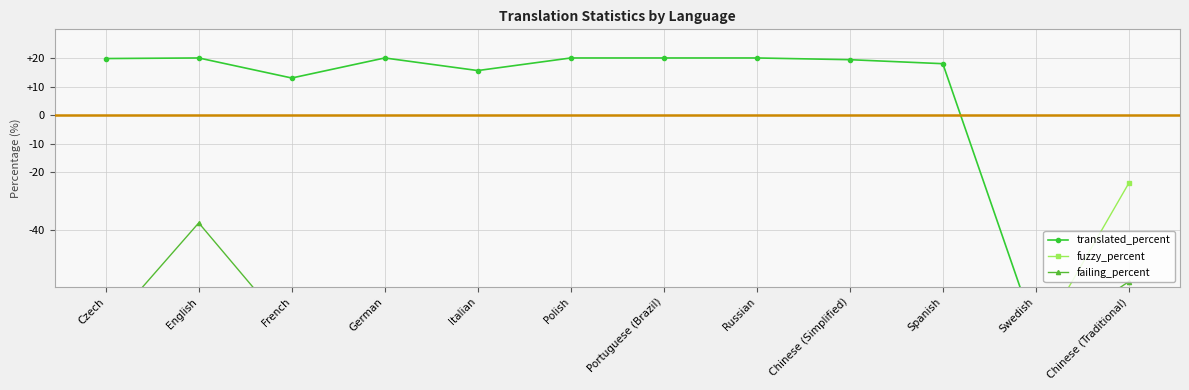

What is the difference between the highest and lowest values at Polish?

100.0